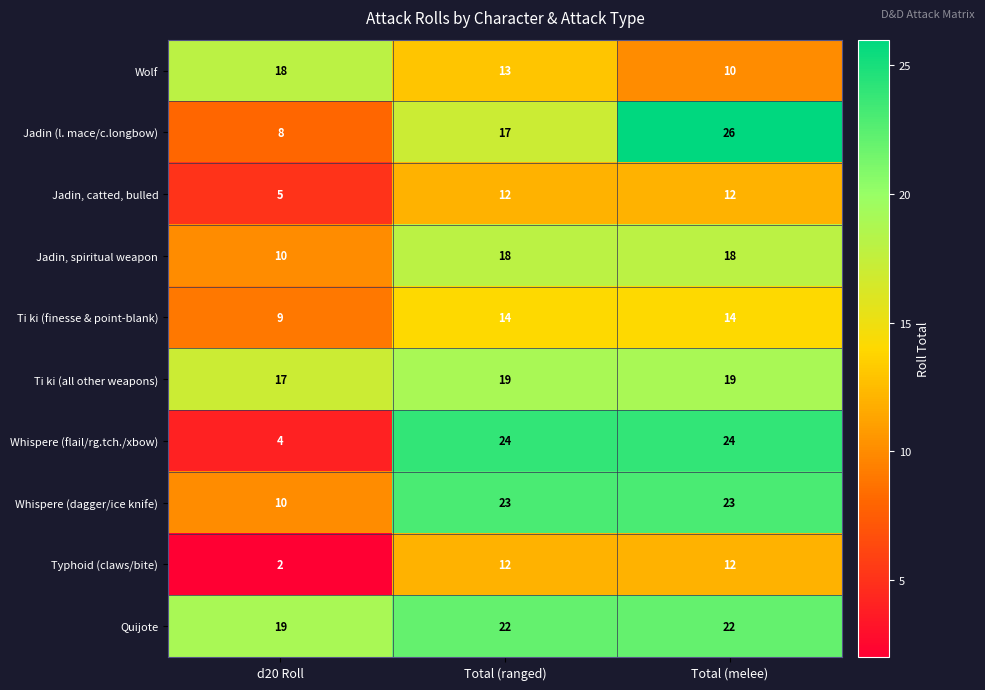

How many data points does each series have?

3